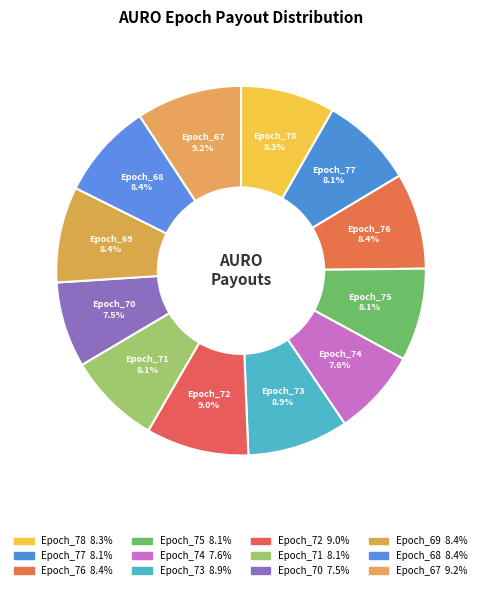

Is there a majority slice in this chart?

No